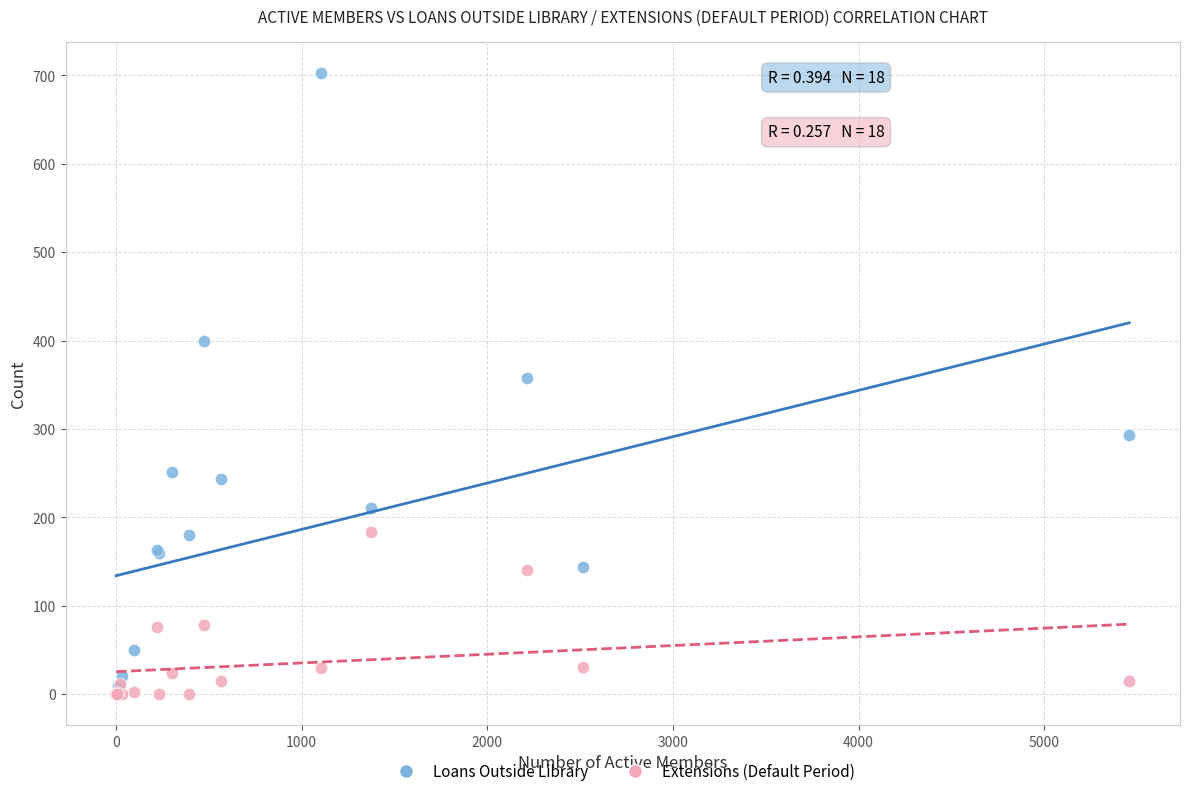

What are all the series names shown in the legend?

Loans Outside Library, Extensions (Default Period)